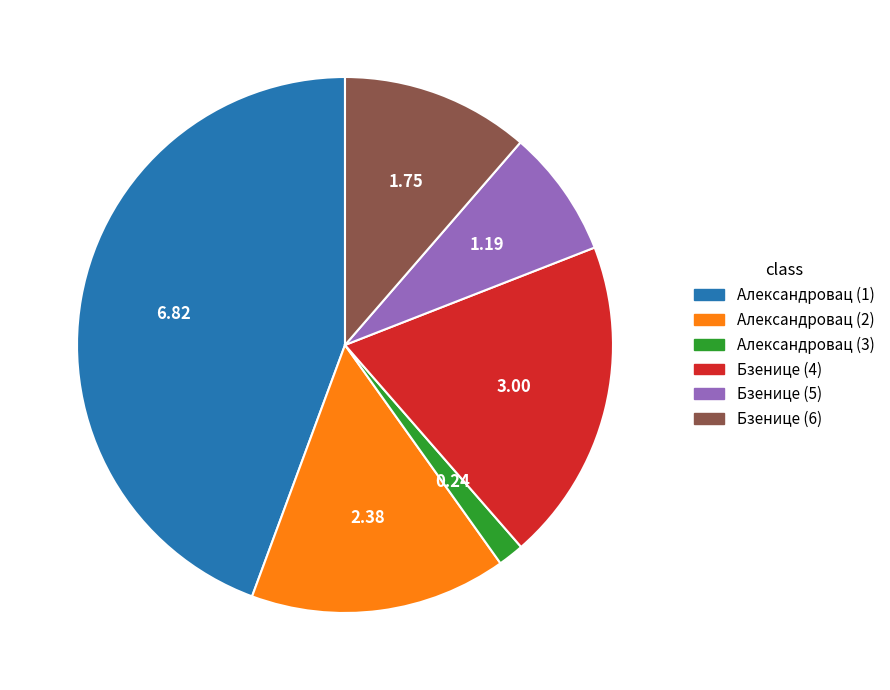

Is there any slice that represents more than half of the pie?

No